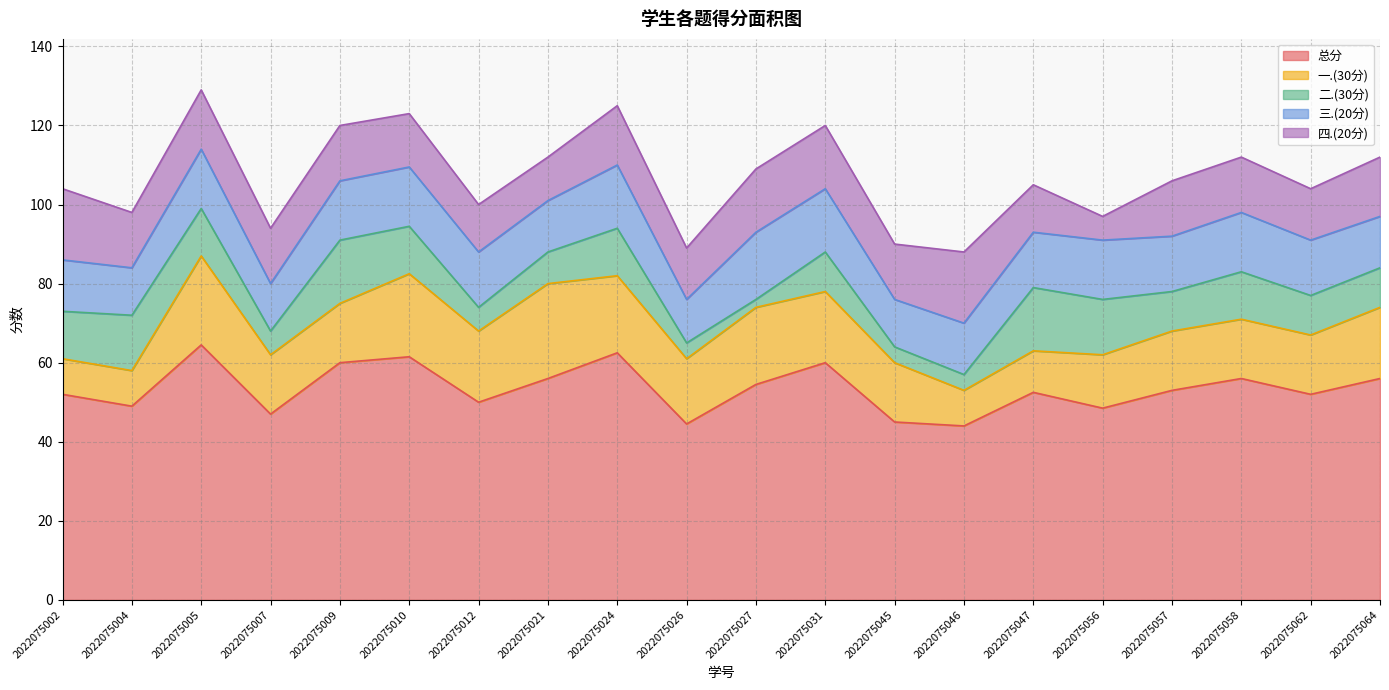

Where do 一.(30分) and 三.(20分) first cross each other?

2022075004 and 2022075005